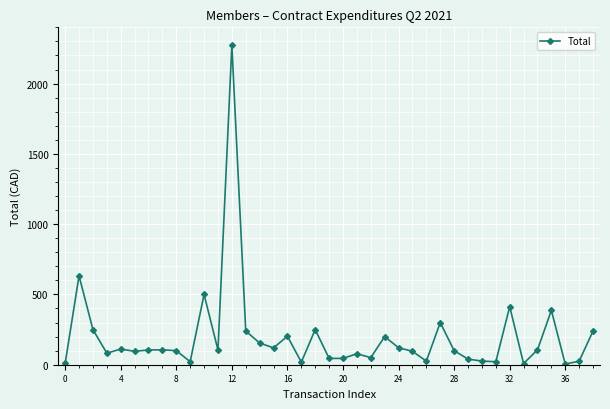

What is the value of the 14th point from the left?

240.0